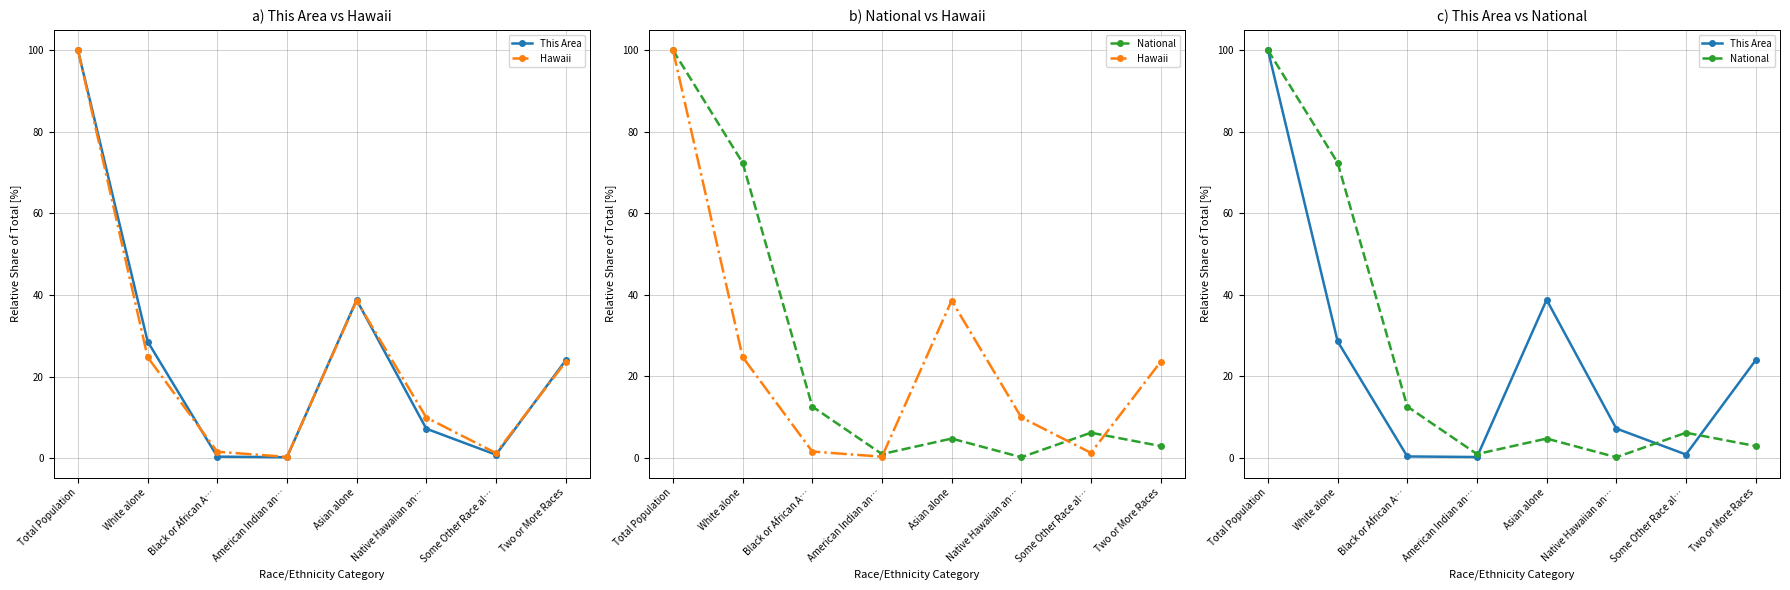

True or false: National and Hawaii cross at least once.

True